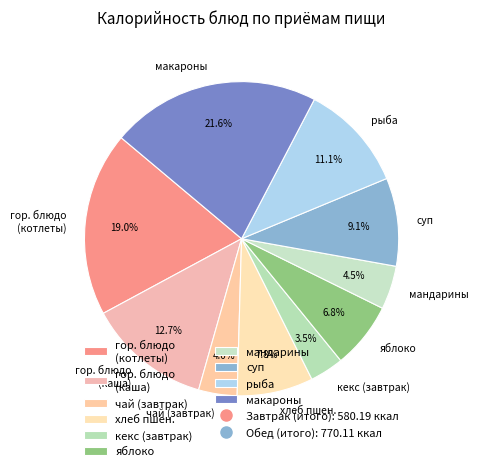

How many segments does this pie chart have?

10